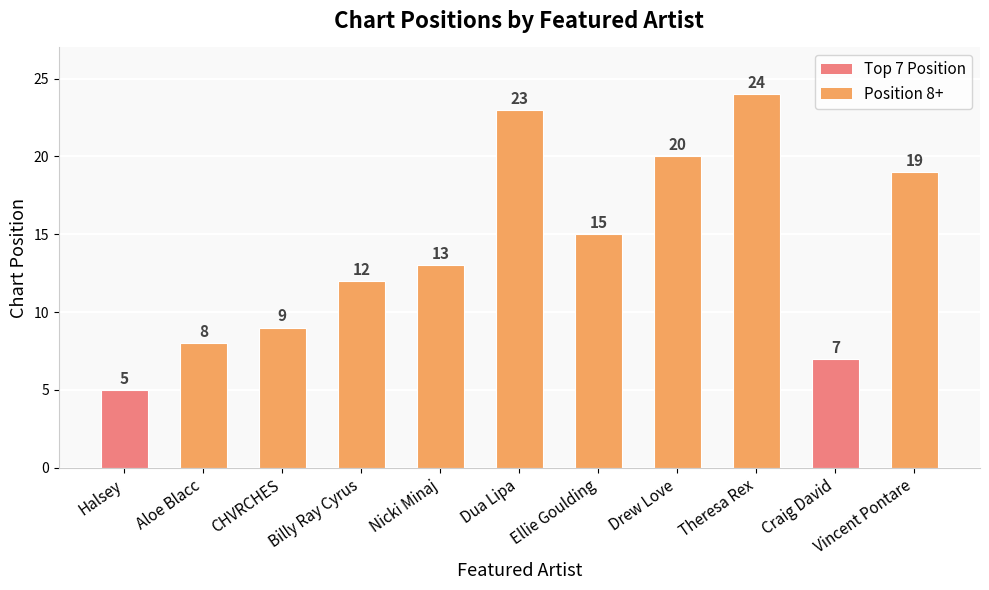

At which category does the chart reach its peak across all series?

Theresa Rex